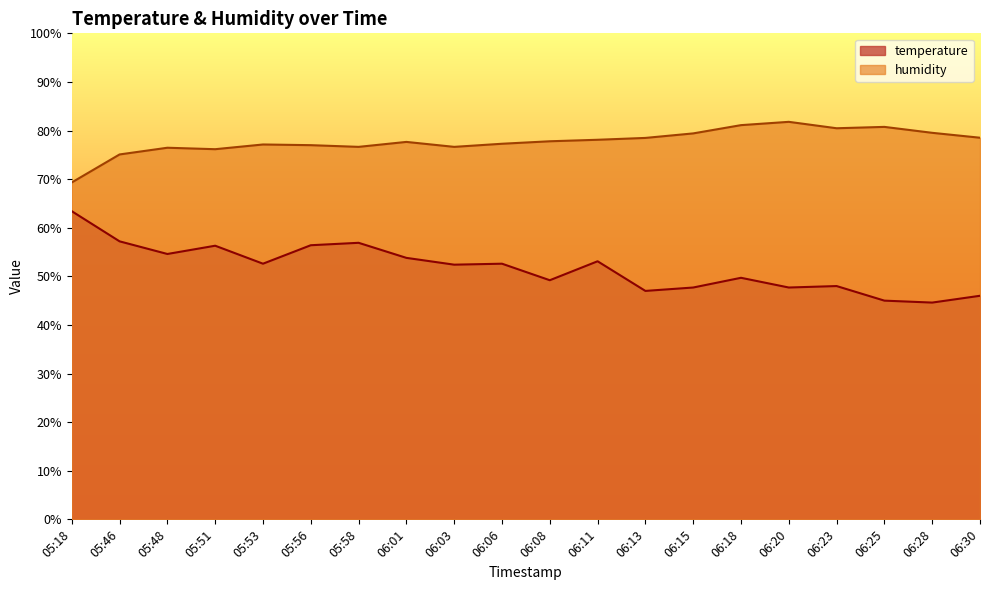

What position from the right is 05:46?

19